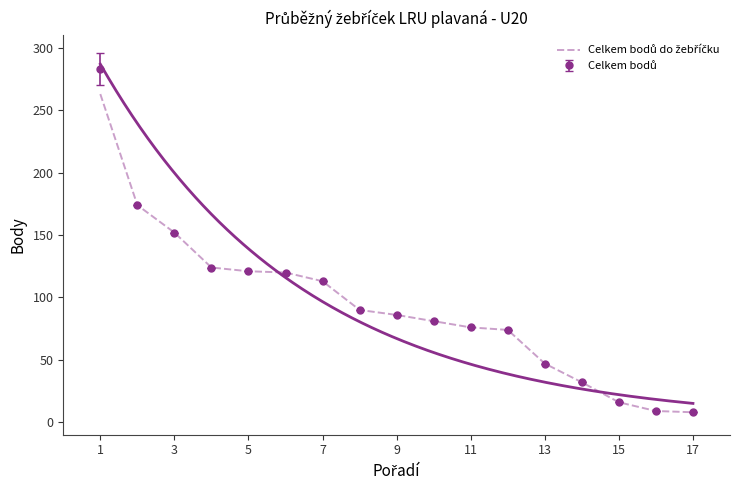

Reading right to left, list all the values displayed in this chart.

8	9	16	32	47	74	76	81	86	90	113	120	121	124	152	174	263